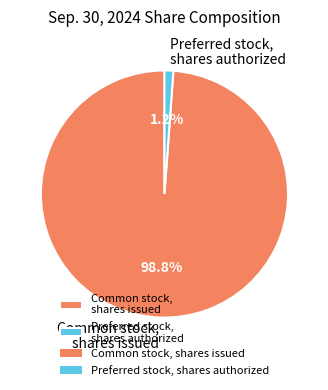

To the nearest percent, what portion does Preferred stock, shares authorized represent?

1%